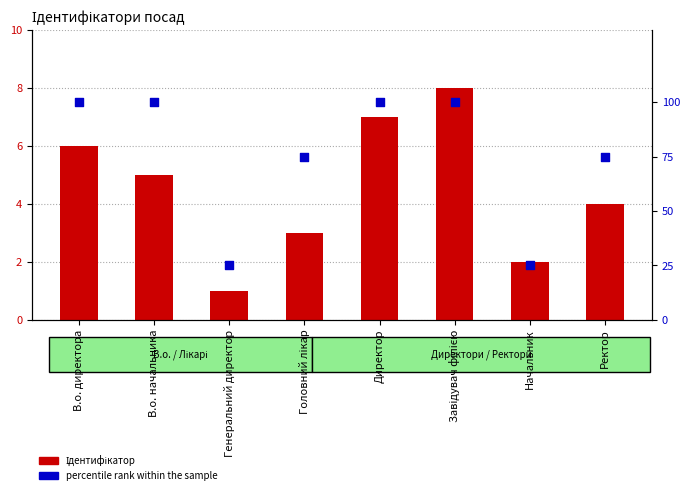

Which series has the widest spread of Y values?

percentile rank within the sample